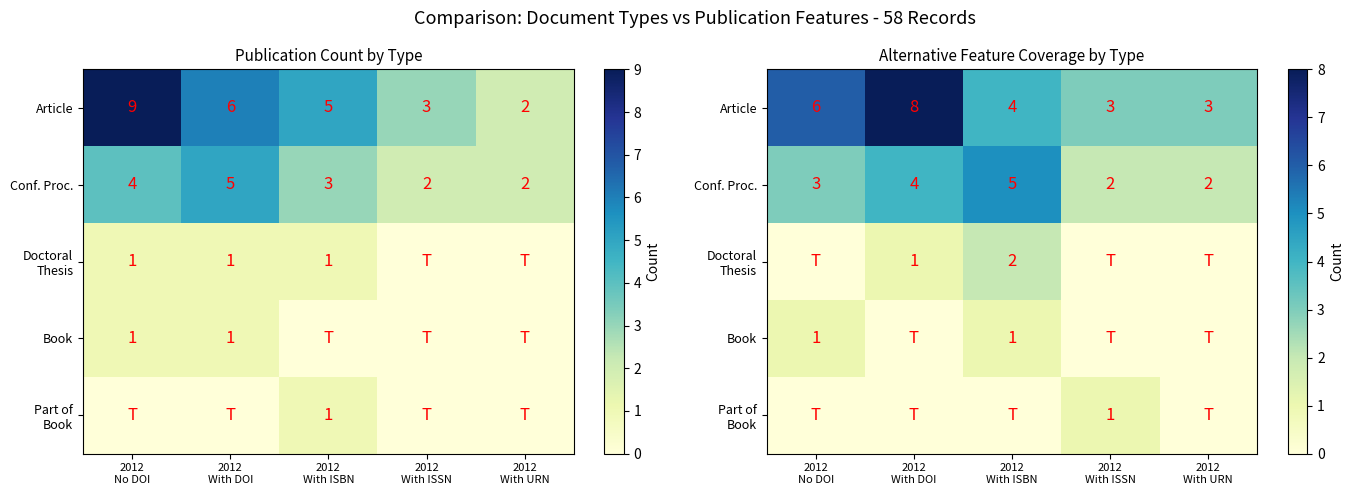

Which label corresponds to the smallest value in the chart?

2012
No DOI